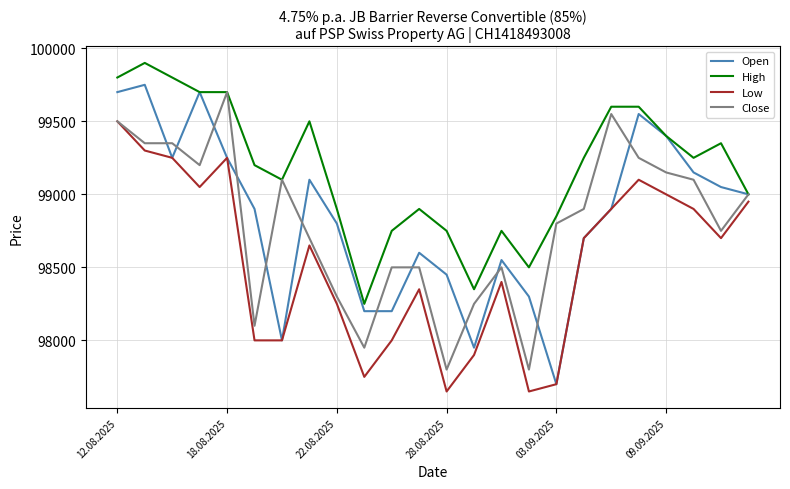

What are all the series names shown in the legend?

Open, High, Low, Close